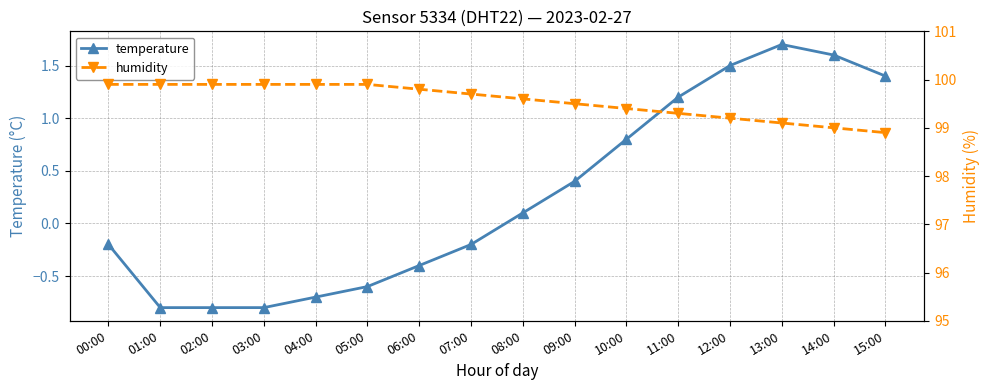

Reading left to right, extract all data points from this chart.

temperature: 00:00=-0.2	01:00=-0.8	02:00=-0.8	03:00=-0.8	04:00=-0.7	05:00=-0.6	06:00=-0.4	07:00=-0.2	08:00=0.1	09:00=0.4	10:00=0.8	11:00=1.2	12:00=1.5	13:00=1.7	14:00=1.6	15:00=1.4
humidity: 00:00=99.9	01:00=99.9	02:00=99.9	03:00=99.9	04:00=99.9	05:00=99.9	06:00=99.8	07:00=99.7	08:00=99.6	09:00=99.5	10:00=99.4	11:00=99.3	12:00=99.2	13:00=99.1	14:00=99.0	15:00=98.9